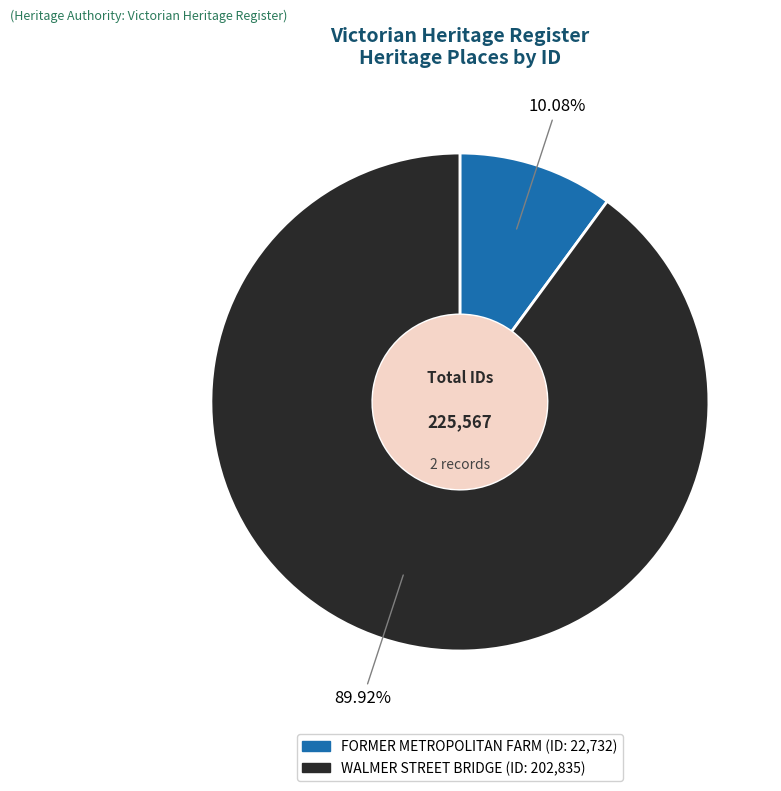

True or false: FORMER METROPOLITAN FARM accounts for 20% of the total.

False